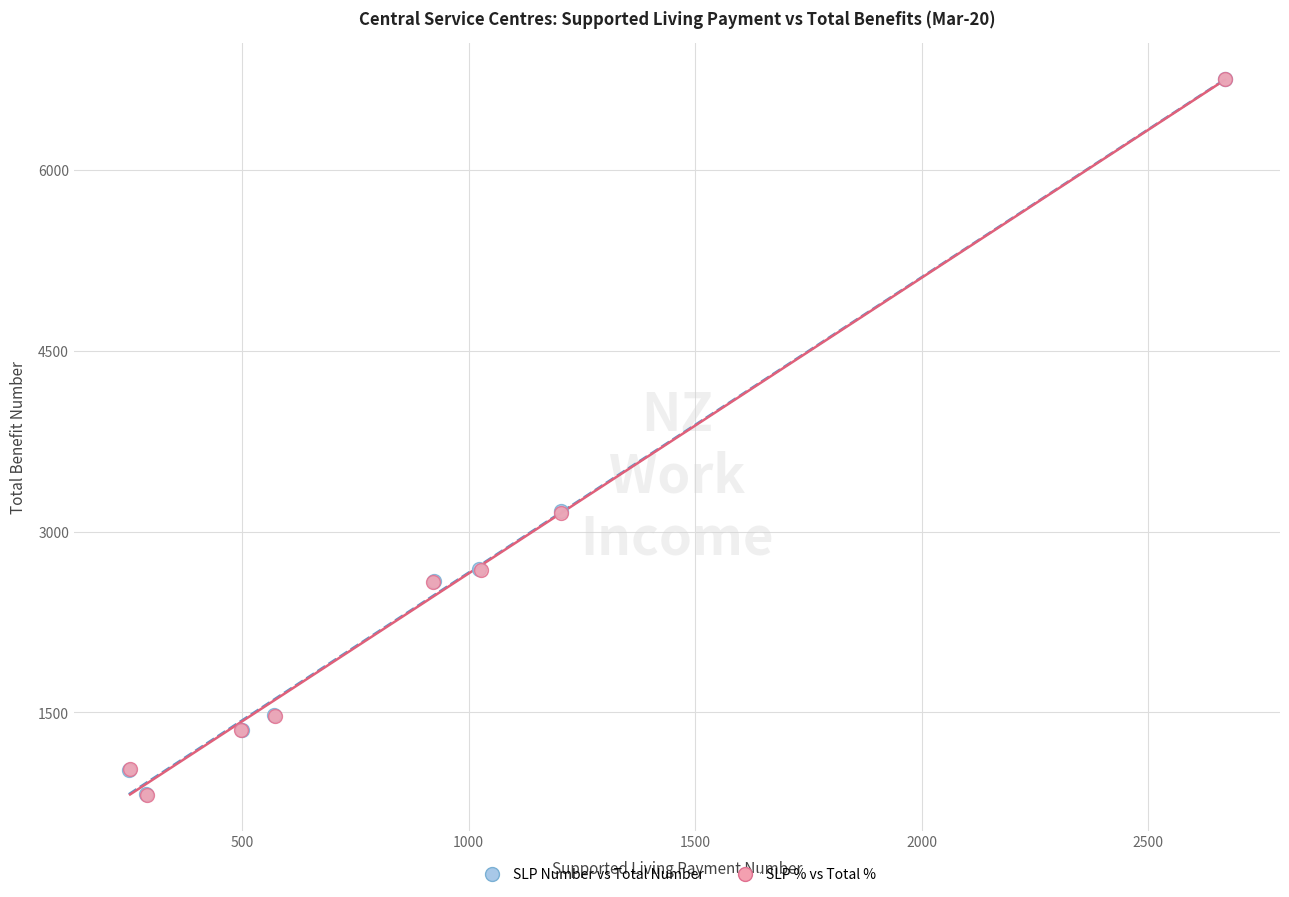

What are all the series names shown in the legend?

SLP Number vs Total Number, SLP % vs Total %